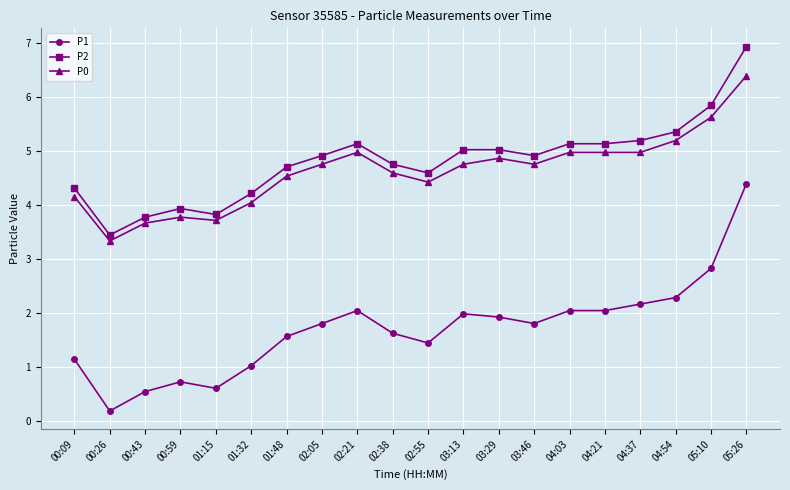

True or false: P2 has a value of 0.8 at 00:59.

False